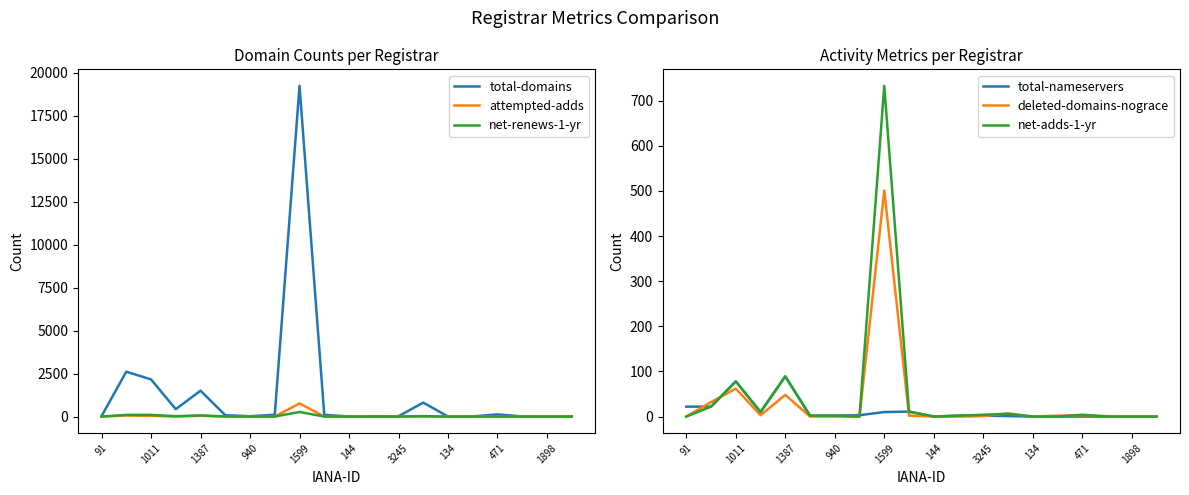

True or false: net-renews-1-yr and deleted-domains-nograce intersect in this chart.

True